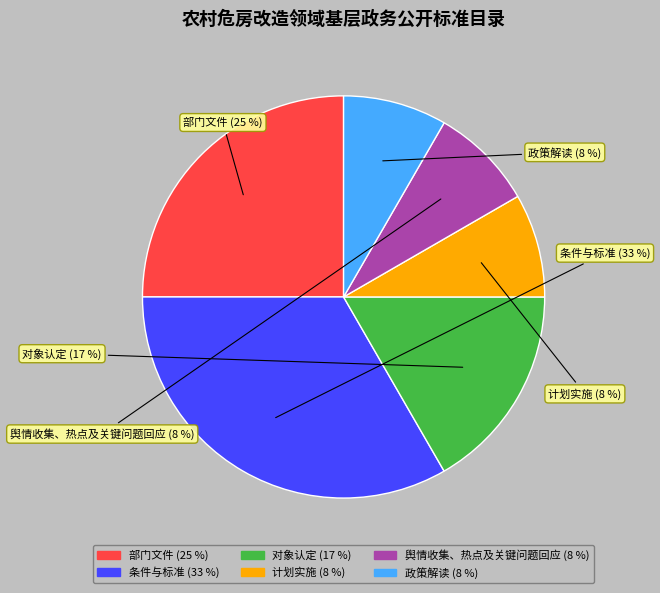

Combined, what portion of the pie is 政策解读 and 对象认定?

25.0%